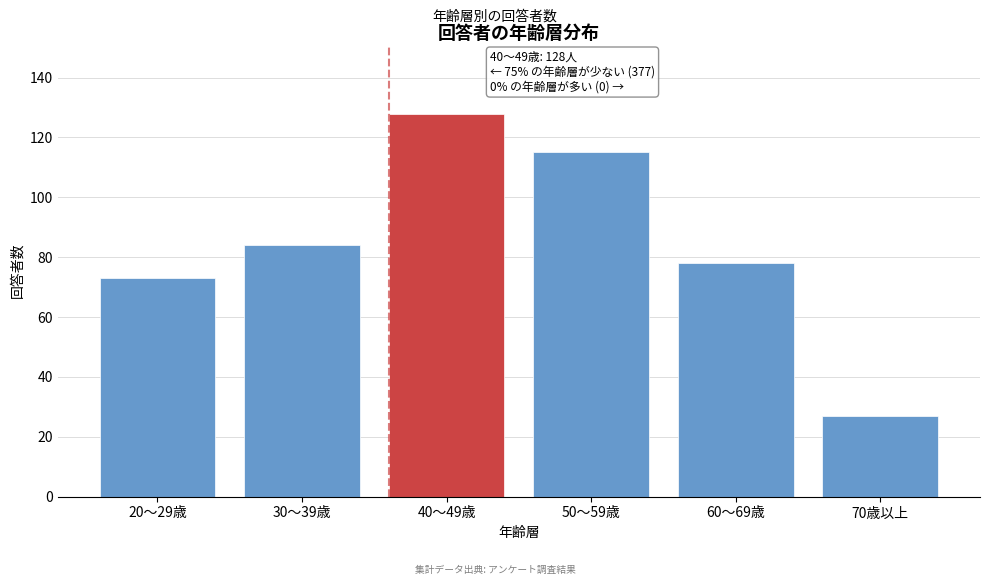

Reading left to right, transcribe all the data shown in this chart.

73	84	128	115	78	27